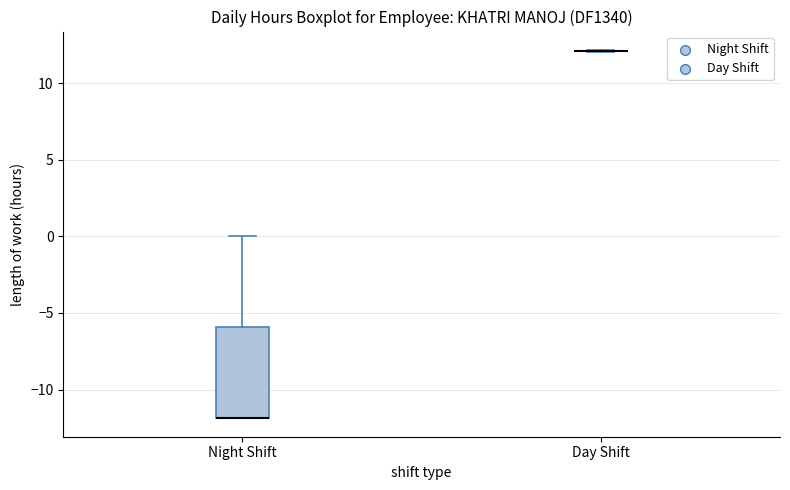

Reading left to right, transcribe this box plot: for each box, give where its median line is, the range the box spans, and where its two whiskers end, as read against the y-axis. The values are not printed on the chart, so give them approximately, as read against the axis.

Night Shift: median -12 (drawn on the box's lower edge), box -12 to -6, whiskers -12 to 0
Day Shift: box collapsed to a line at 12, whiskers 12 to 12